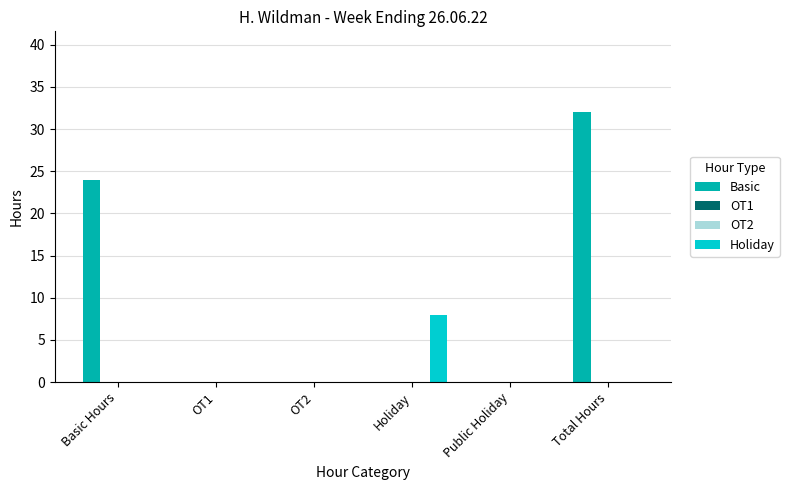

The OT2 series shows 0 at Public Holiday. True or false?

True